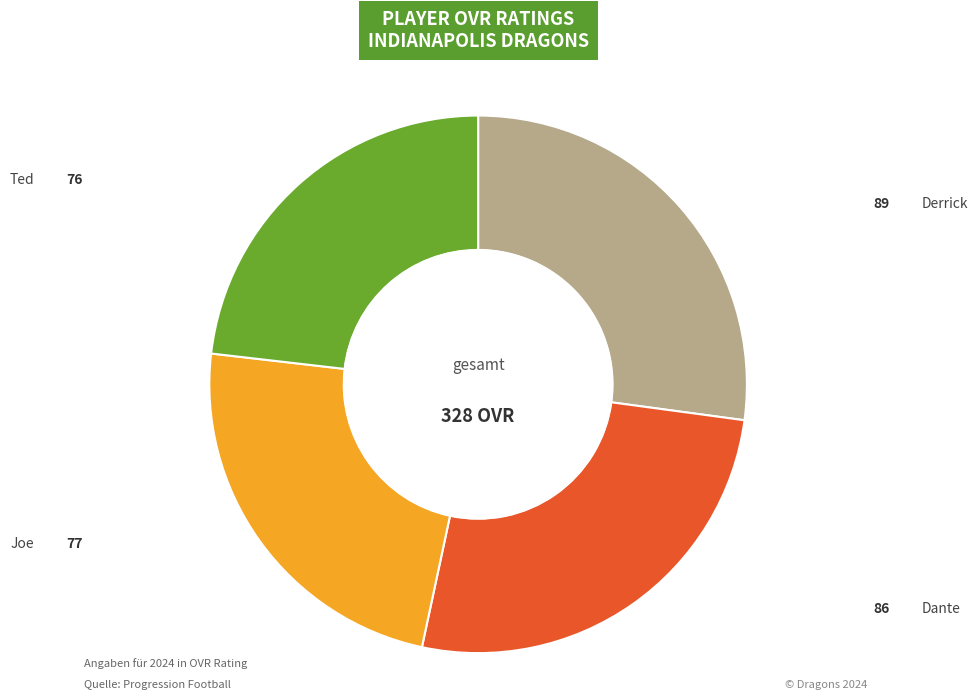

Is the sum of Ted and Joe greater than half?

No